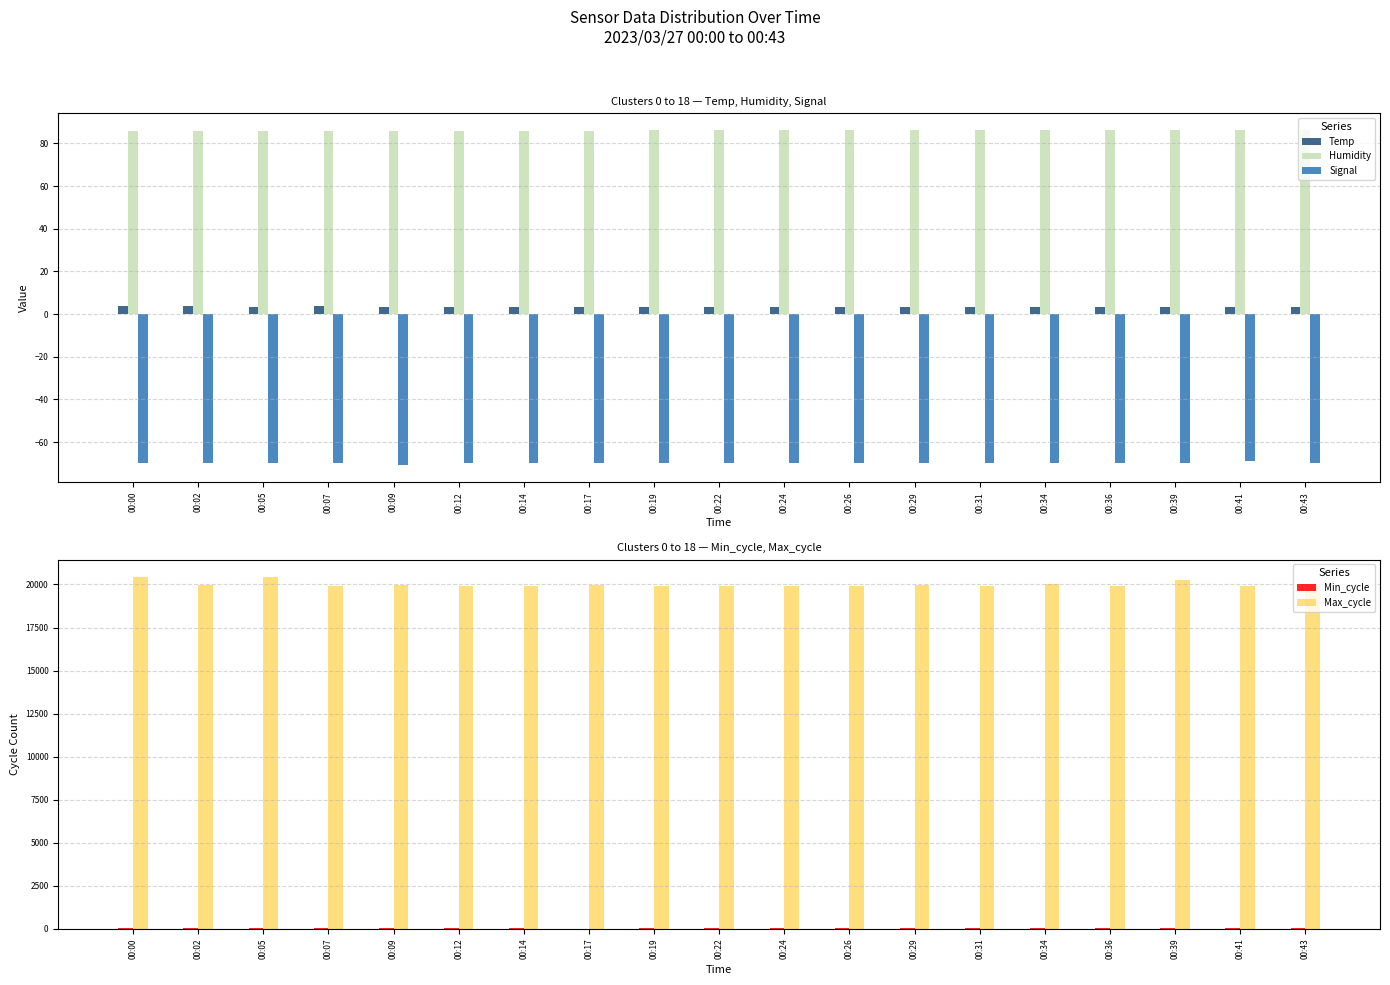

What are all the series names shown in the legend?

Temp, Humidity, Signal, Min_cycle, Max_cycle